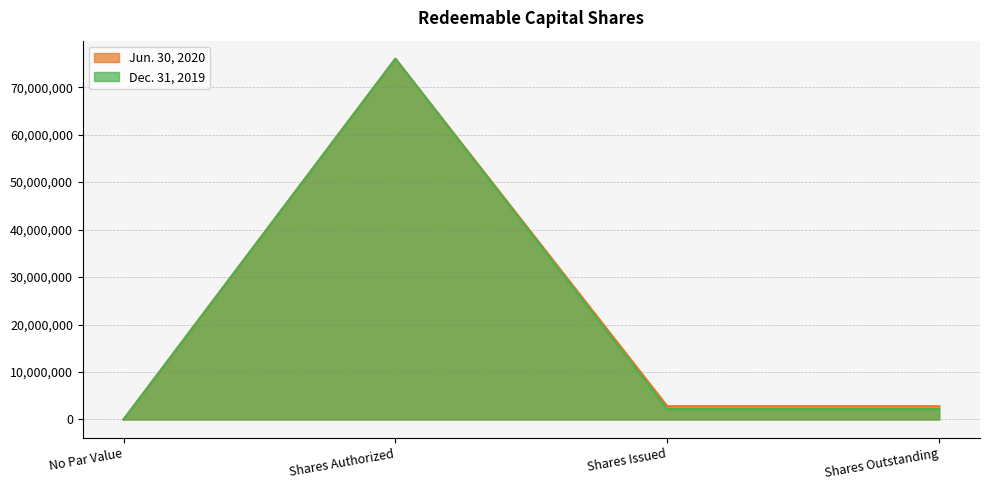

What position from the right is Shares Issued?

2